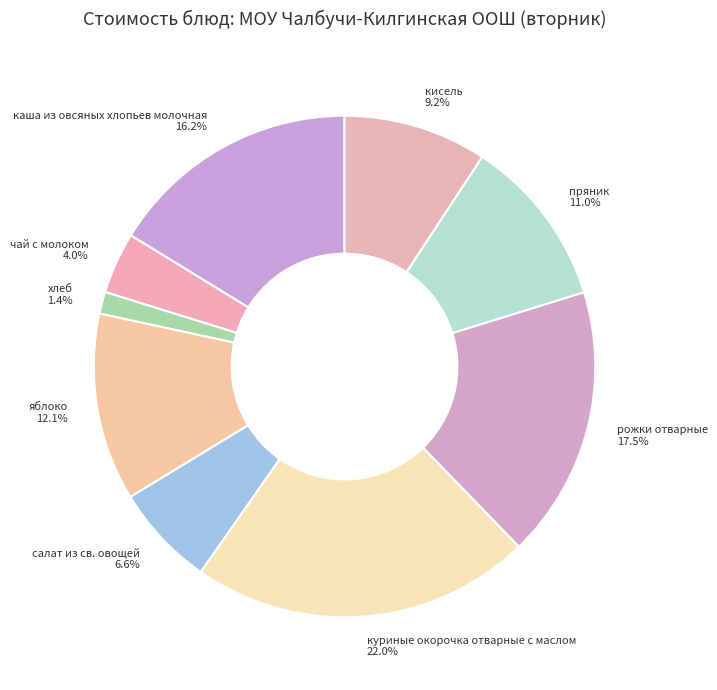

Does каша из овсяных хлопьев молочная represent more than half of the total?

No